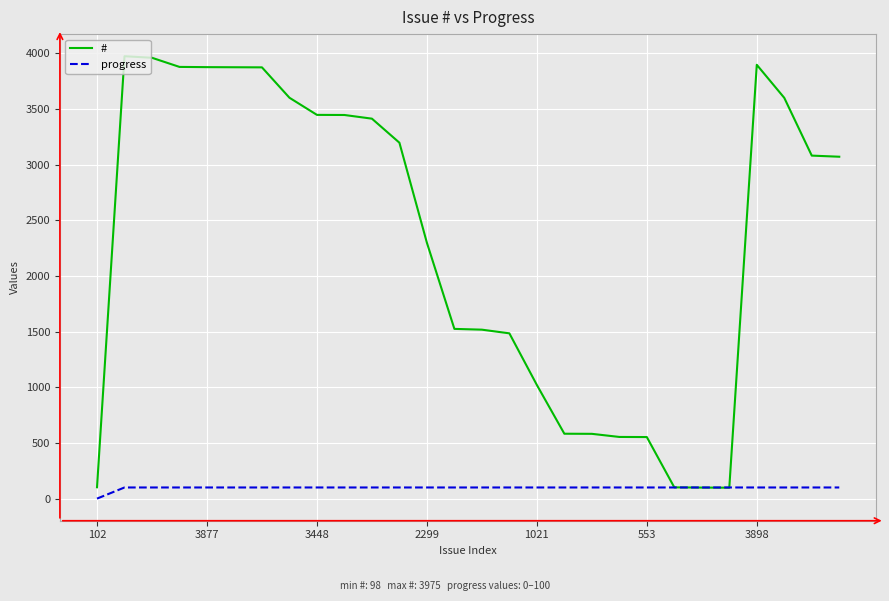

Which series has the largest total across all categories?

#